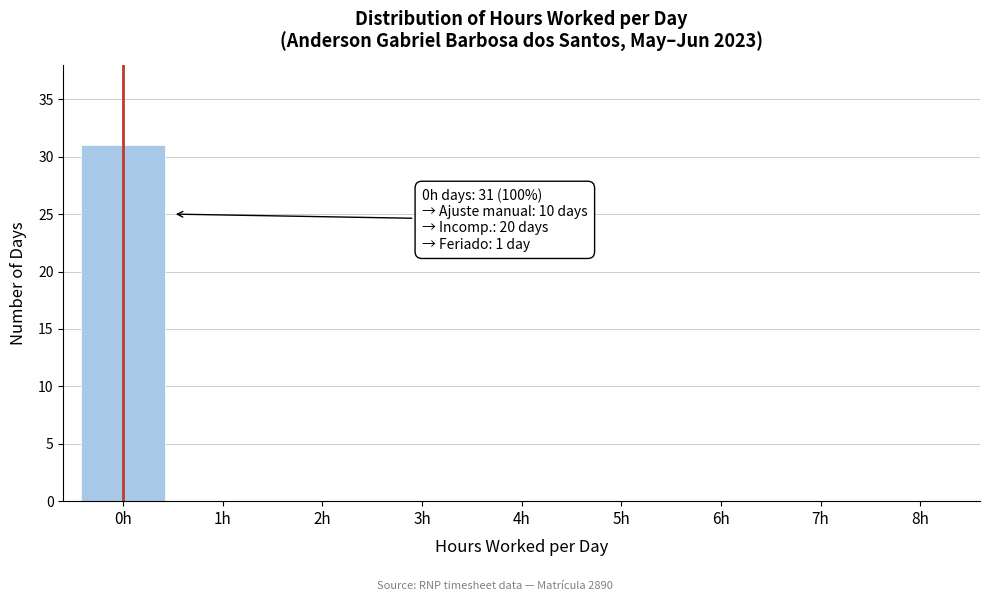

Reading left to right, what are all the values shown in this chart?

0h=31	1h=0	2h=0	3h=0	4h=0	5h=0	6h=0	7h=0	8h=0